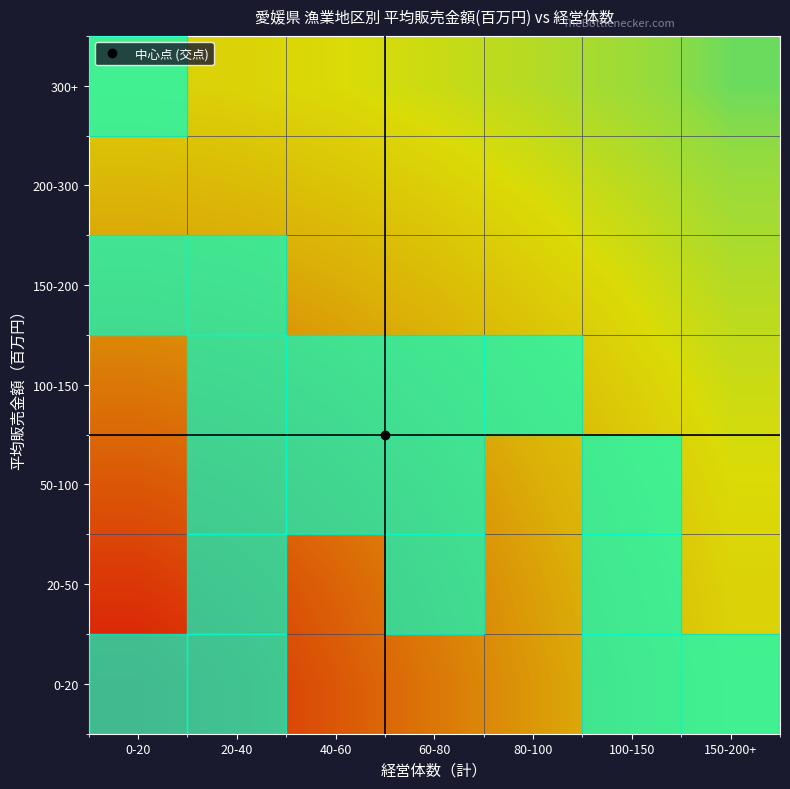

Which has a higher value, 100-150 or 80-100?

100-150